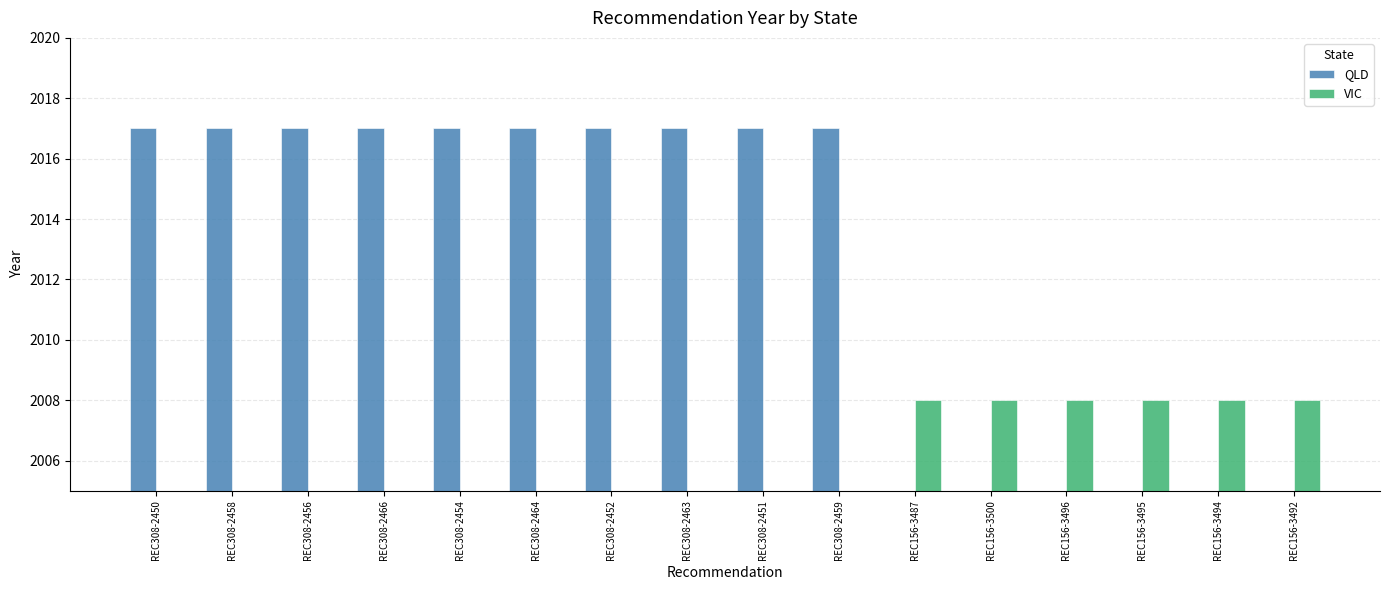

Is the value of QLD at REC308-2454 greater than the value of VIC at REC156-3494?

Yes